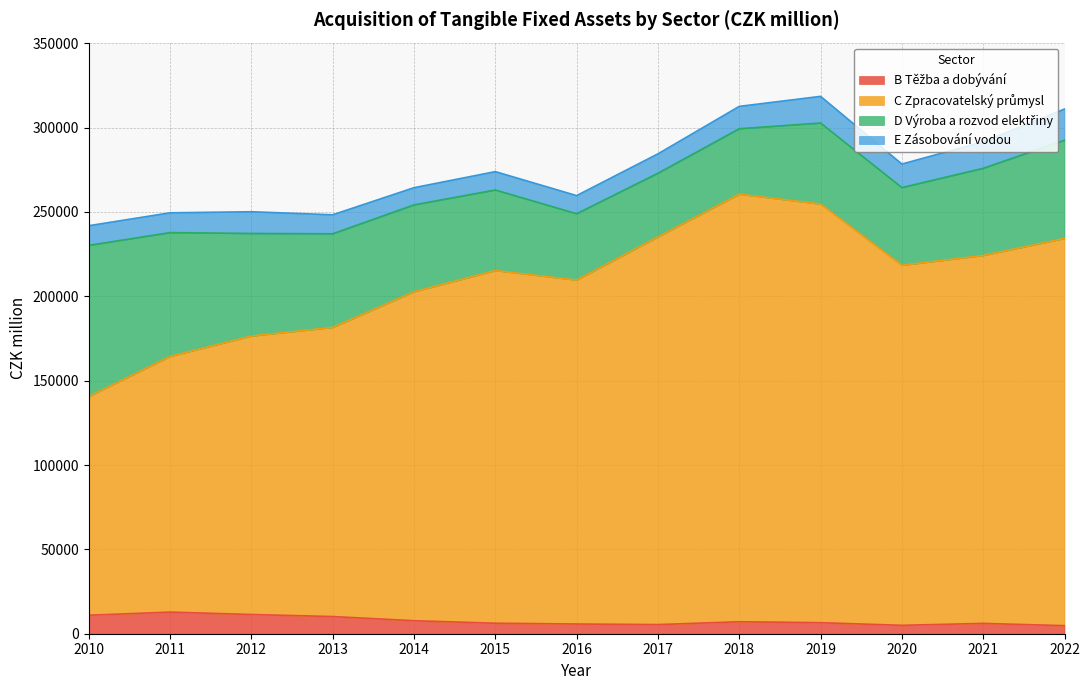

What is the lowest value of the B Těžba a dobývání series?

4781